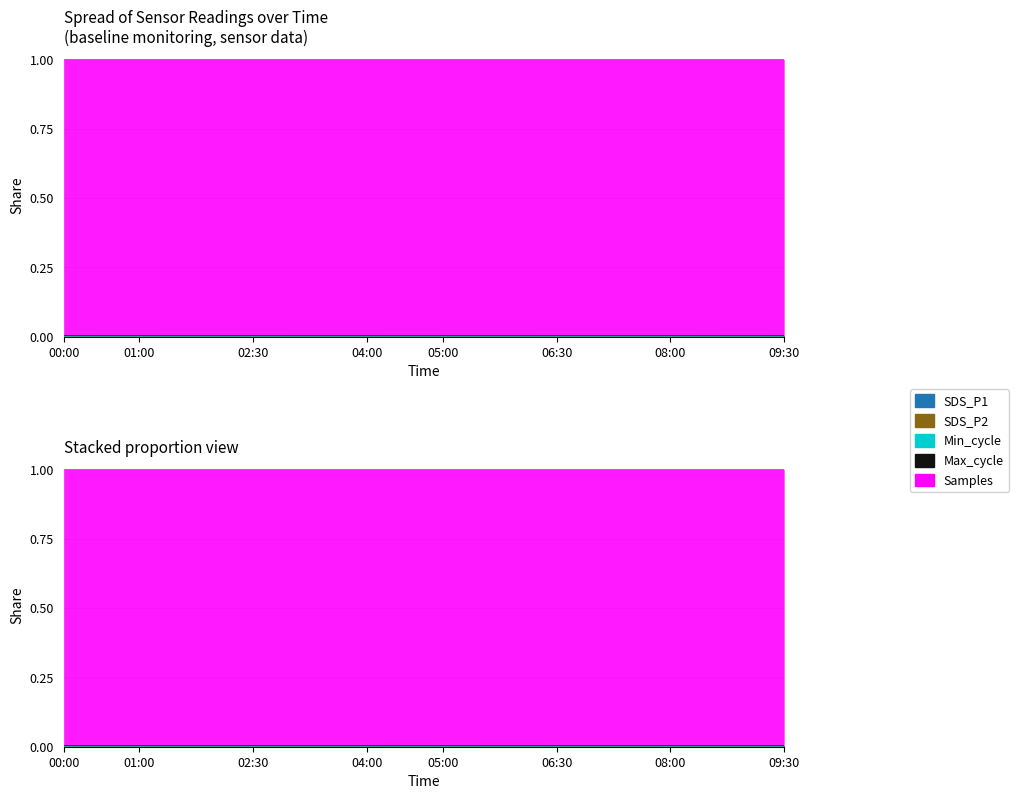

True or false: Max_cycle has a value of 0.0 at 09:30.

True